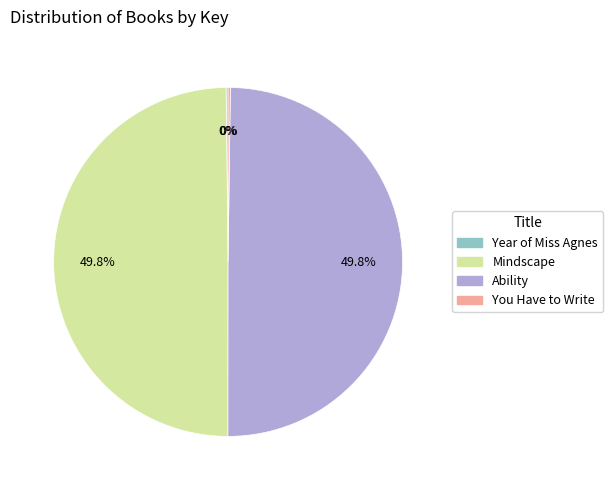

Approximately how many times larger is the value at Mindscape compared to Ability?

1.0